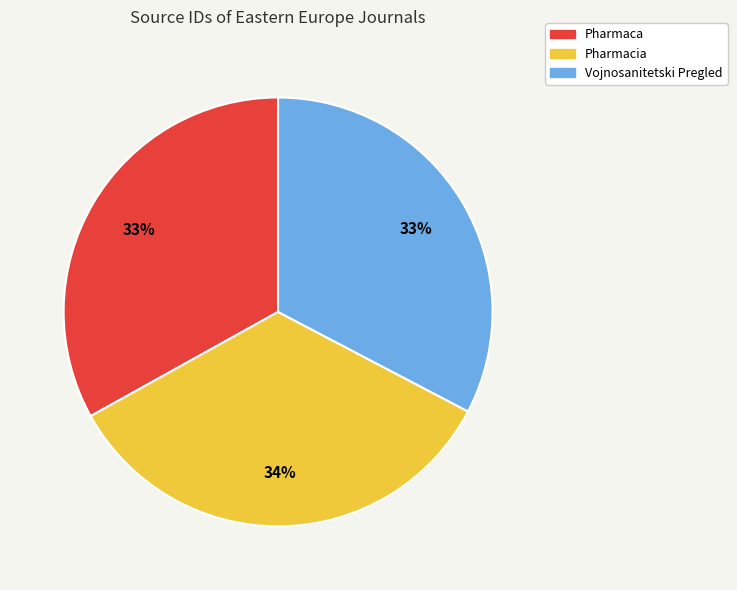

True or false: Pharmacia accounts for 34% of the total.

True